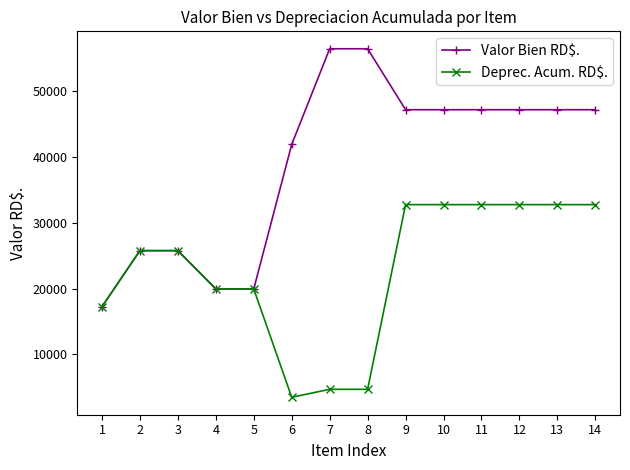

At which label does Deprec. Acum. RD$. reach its minimum?

6